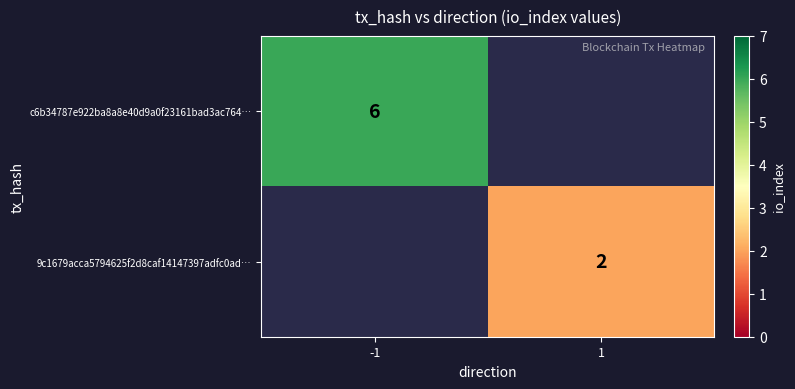

Is it true that c6b34787e922ba8a8e40d9a0f23161bad3ac764… equals 2 at -1?

False